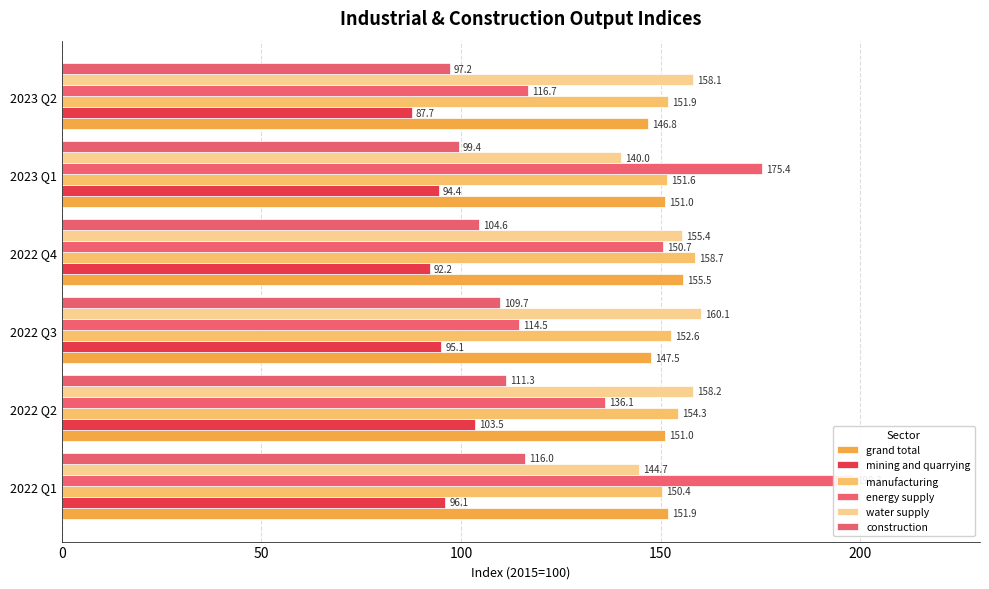

What are all the series names shown in the legend?

grand total, mining and quarrying, manufacturing, energy supply, water supply, construction